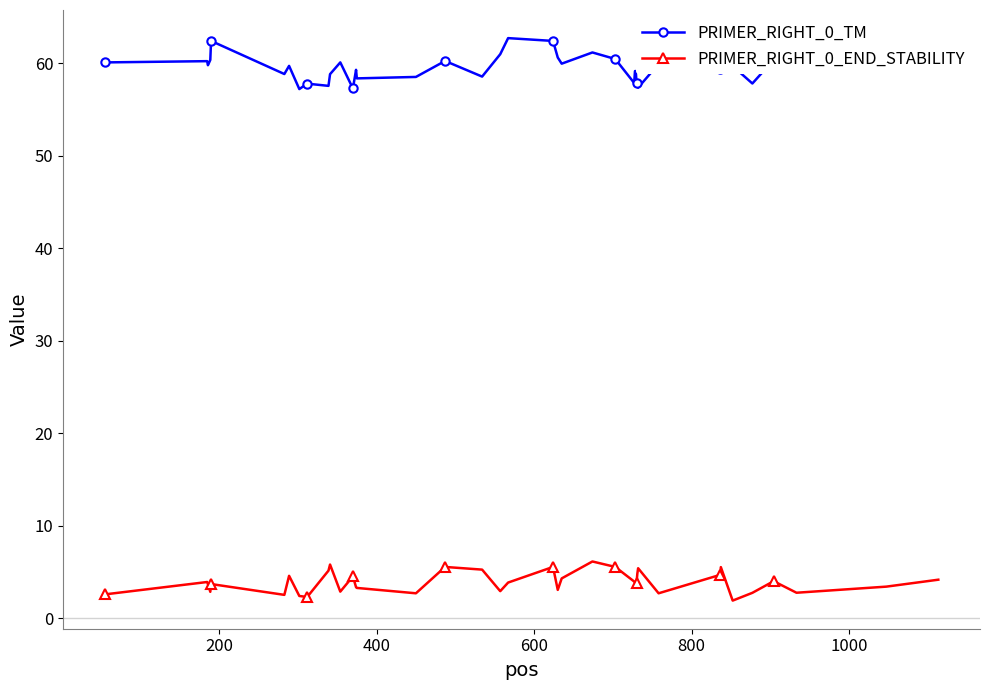

What is the lowest value of the PRIMER_RIGHT_0_TM series?

57.2